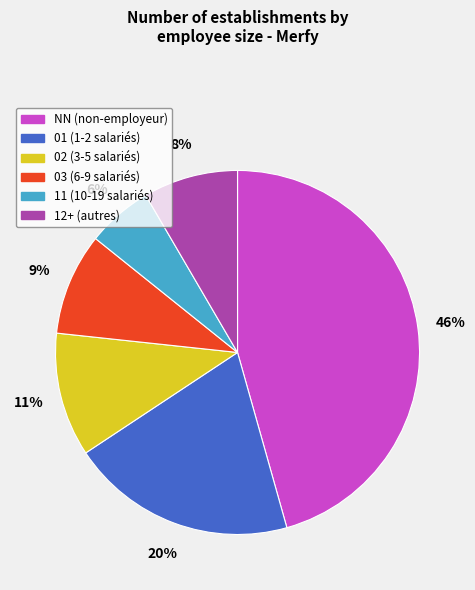

Does NN represent more than half of the total?

No